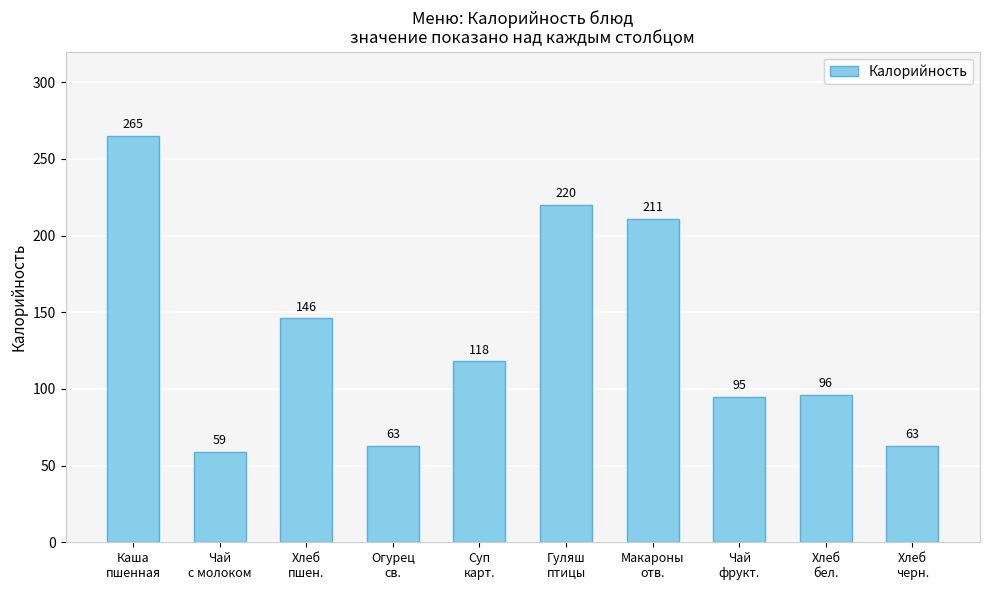

True or false: the data shows 88 at Каша
пшенная.

False